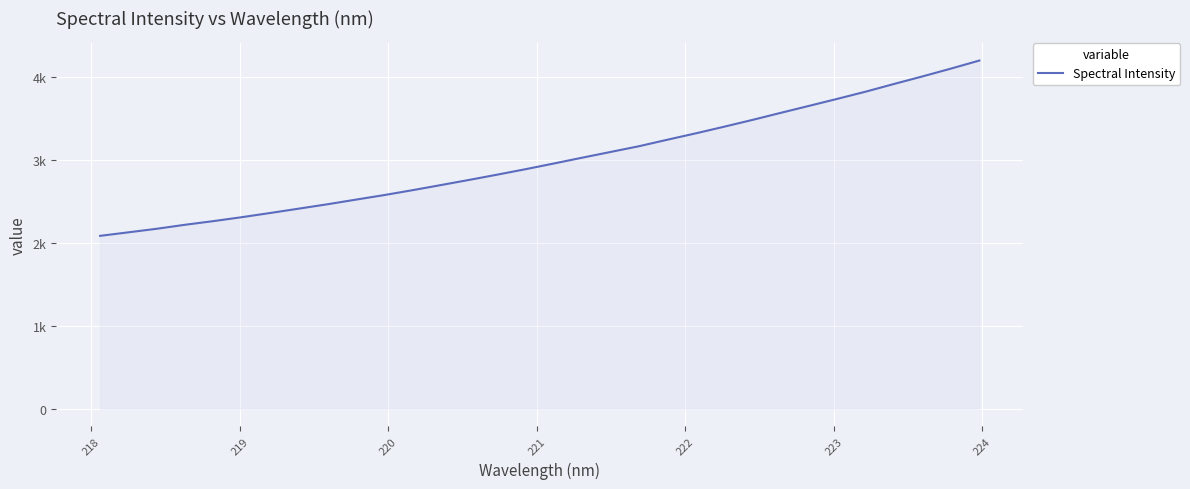

Is this an area chart (filled region under the line)?

Yes